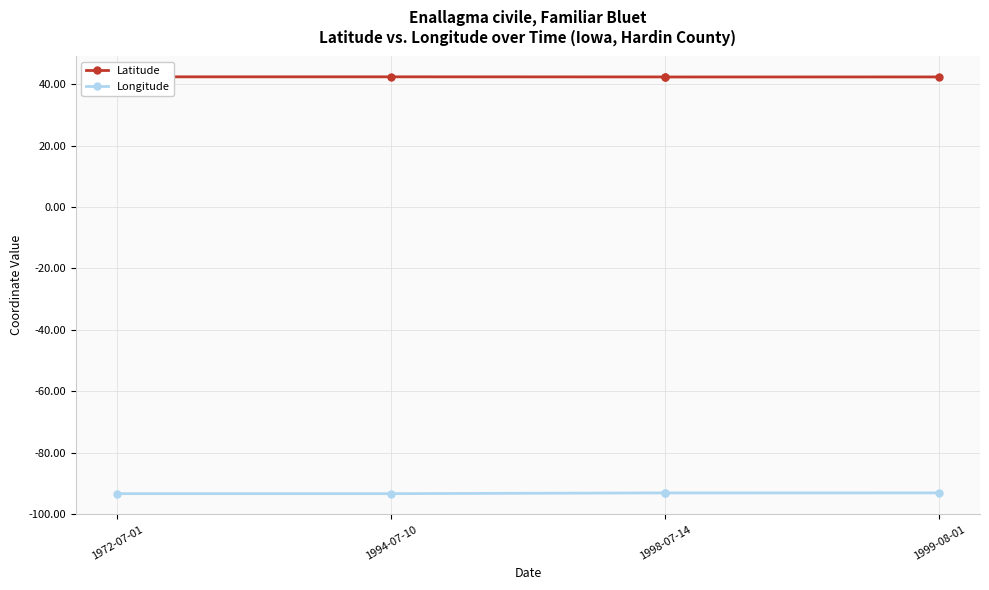

True or false: Latitude and Longitude cross at least once.

False